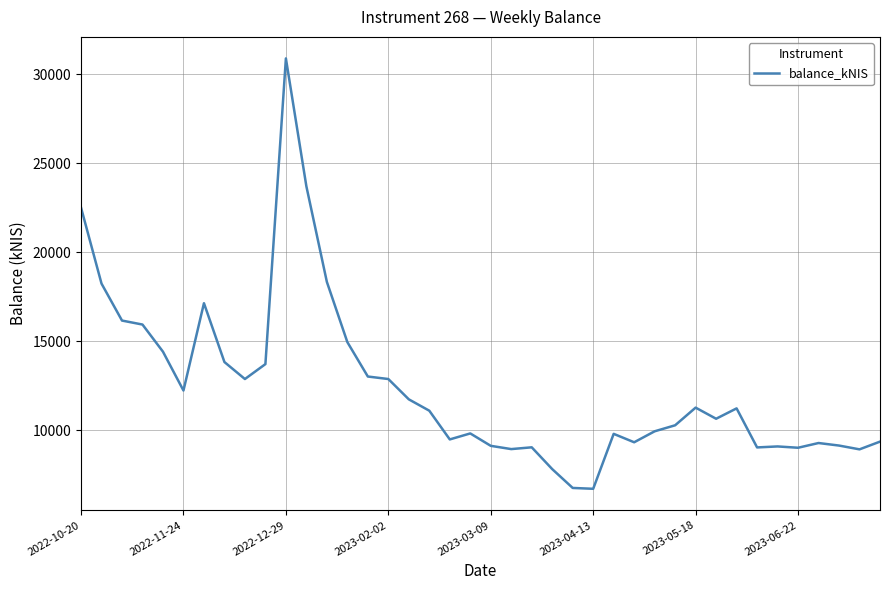

What is the greatest value displayed?

30888.0